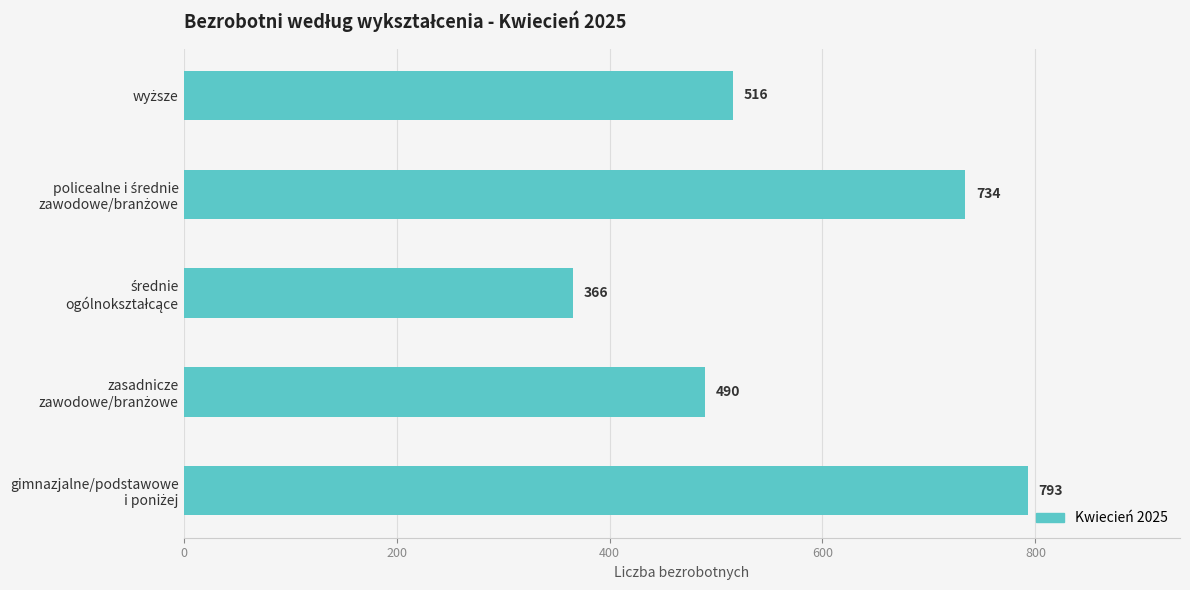

What is the value of the 4th bar from the top?

490